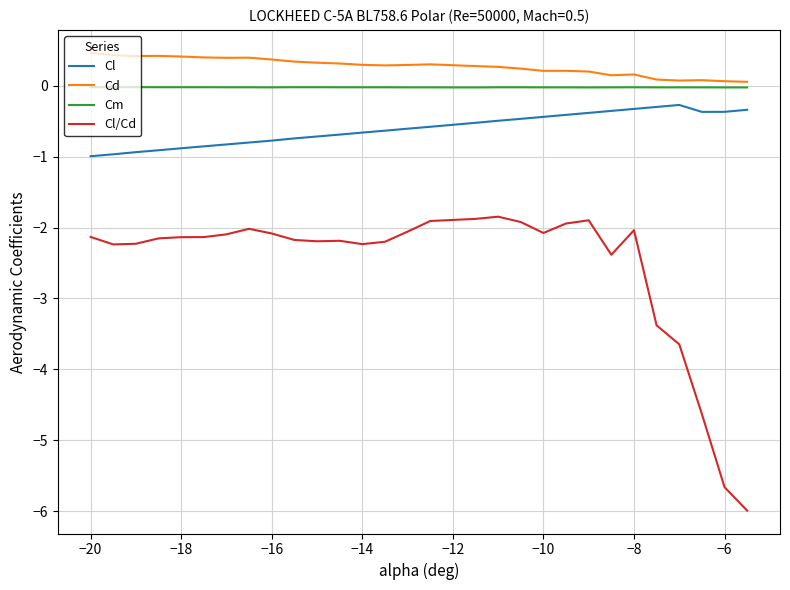

Which series has the largest total across all categories?

Cd